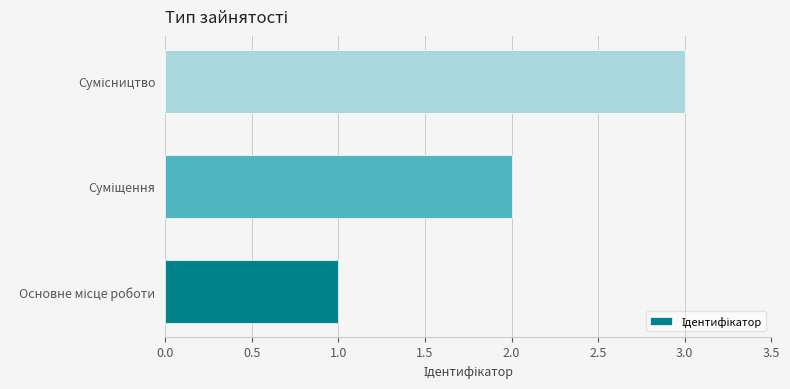

What is the sum of all values?

6